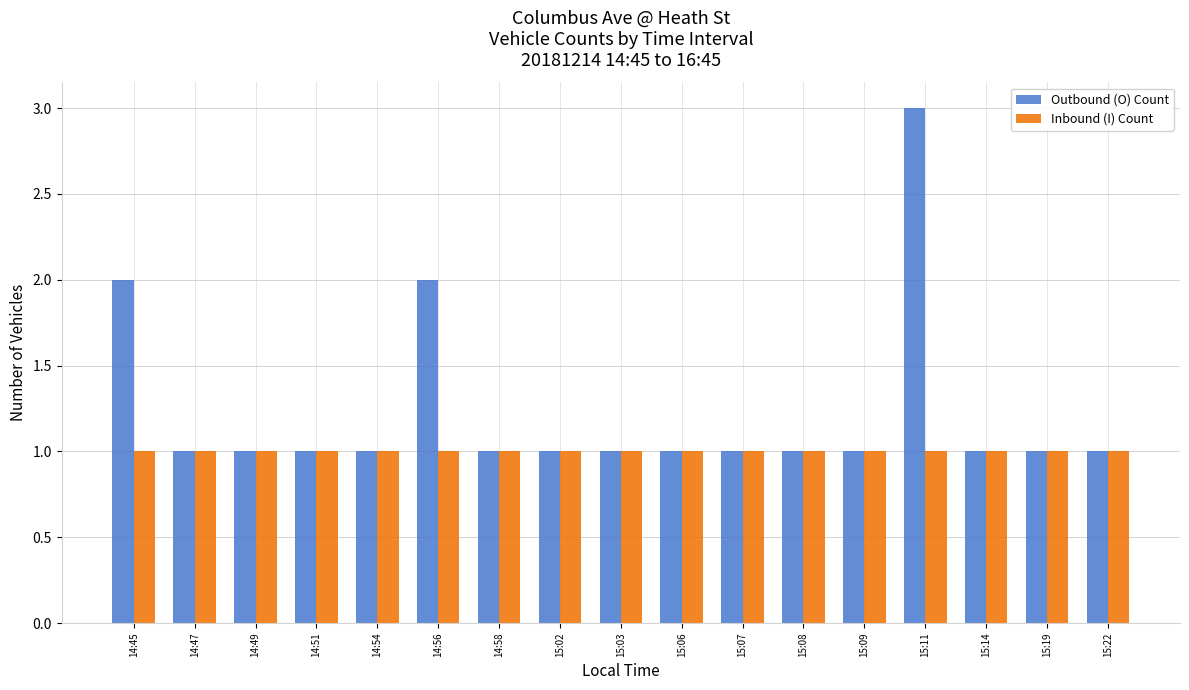

Which series has the largest total across all categories?

Outbound (O) Count